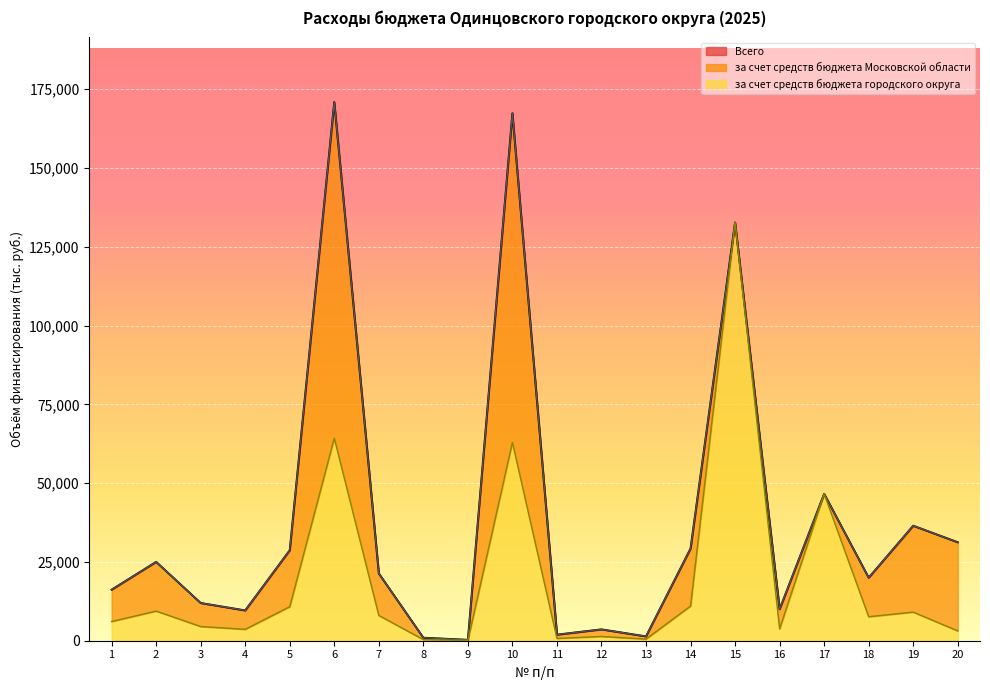

True or false: Всего and за счет средств бюджета городского округа cross at least once.

False